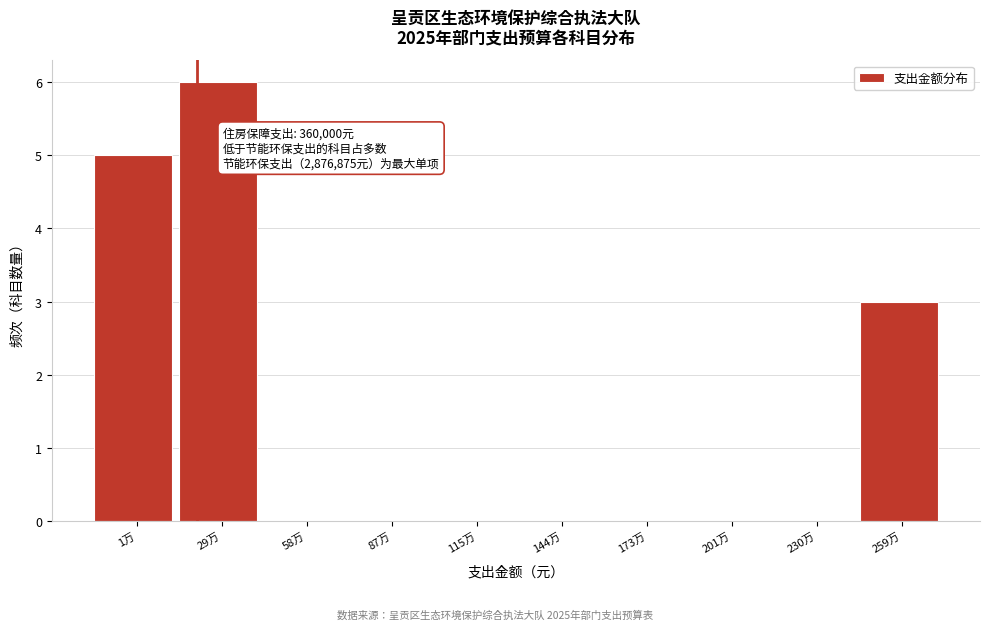

Reading left to right, extract all data points from this chart.

1万=5	29万=6	58万=0	87万=0	115万=0	144万=0	173万=0	201万=0	230万=0	259万=3